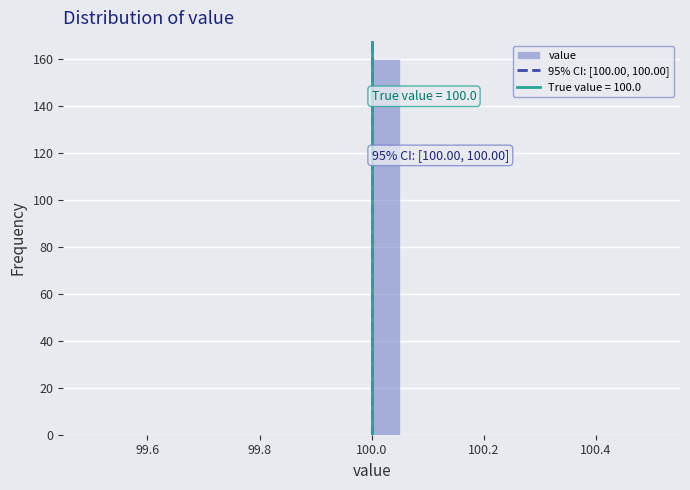

Around what value on the x-axis is the tallest bar? Give the approximate position of its centre, as read against the axis.

100.02